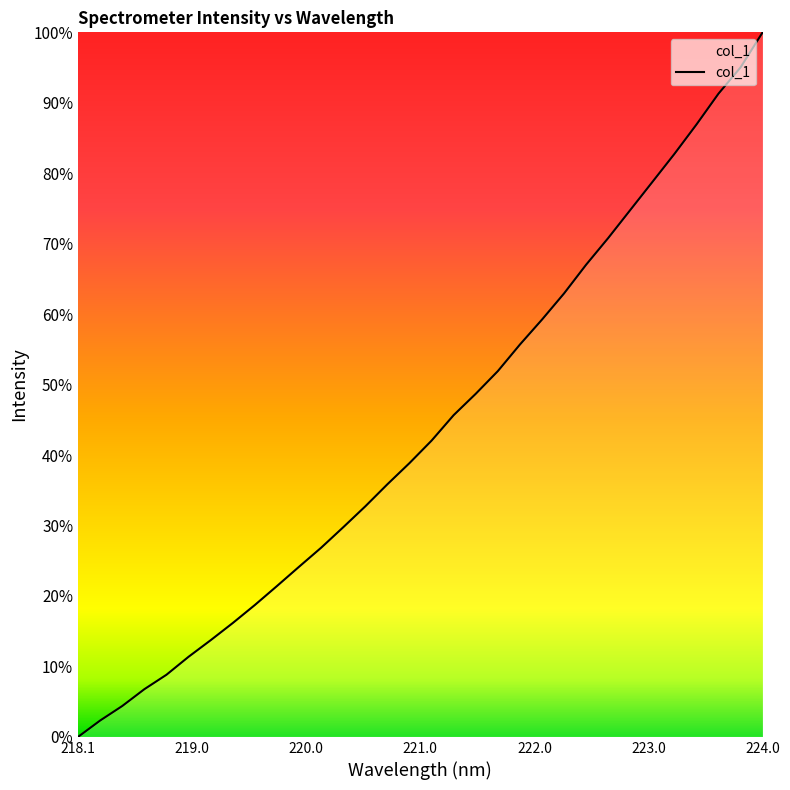

What is the maximum value shown in the chart?

100.0